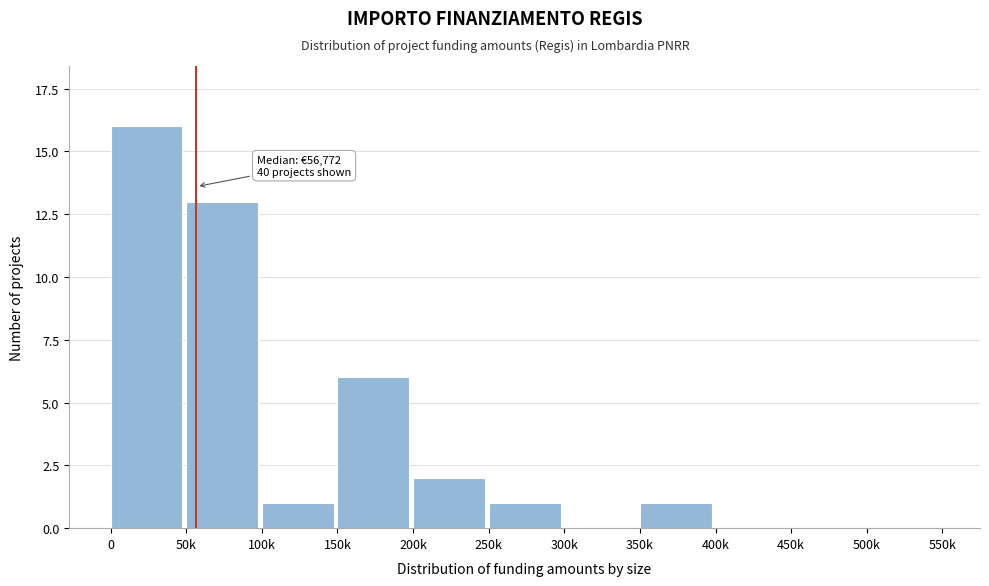

Reading left to right, what are all the values shown in this chart?

0=16	50k=13	100k=1	150k=6	200k=2	250k=1	300k=0	350k=1	400k=0	450k=0	500k=0